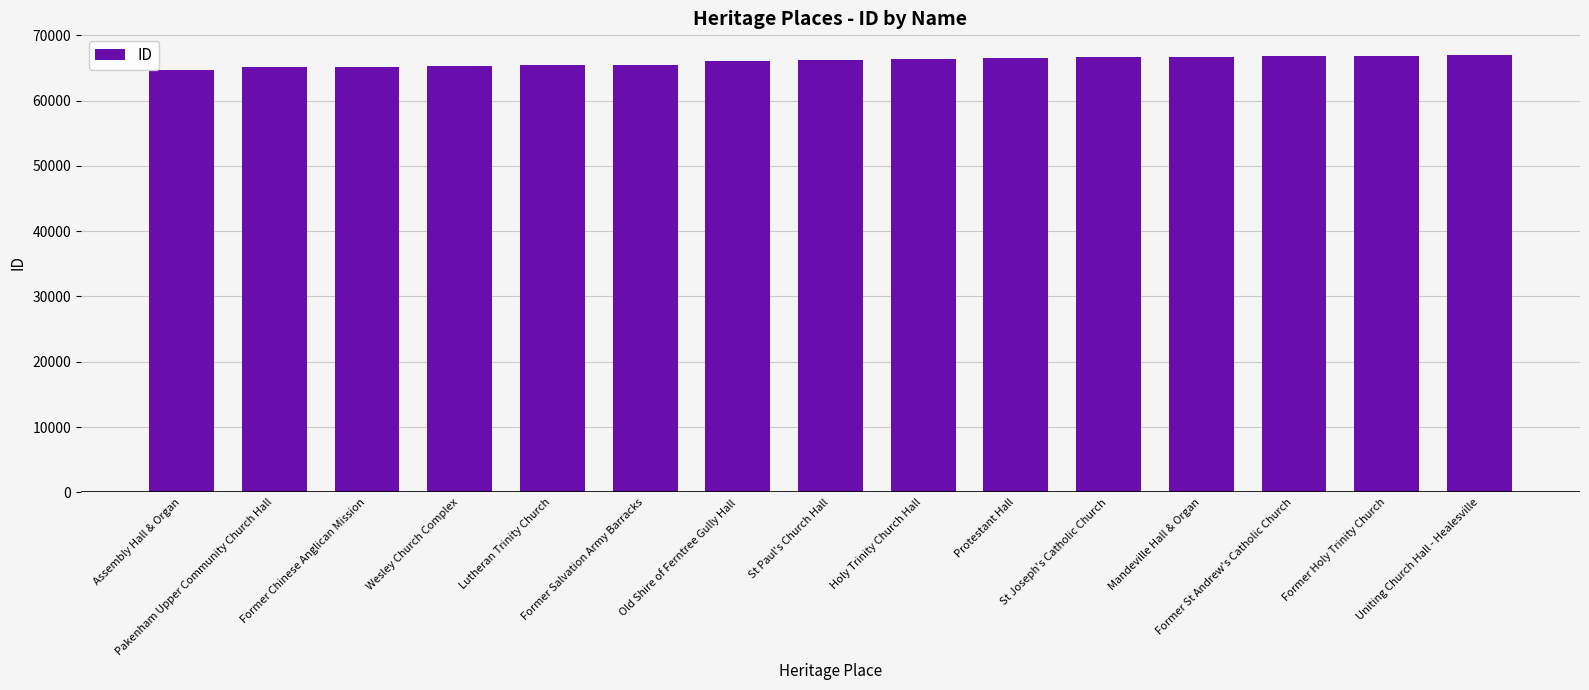

Are the bars grouped side by side (vs. stacked)?

No